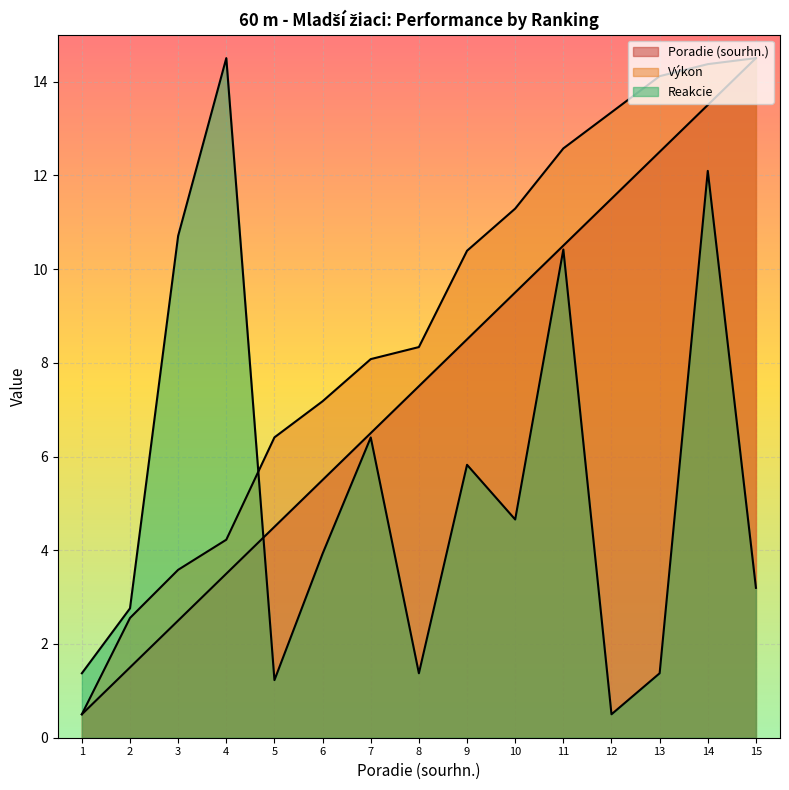

Between 12 and 2, which is larger?

12